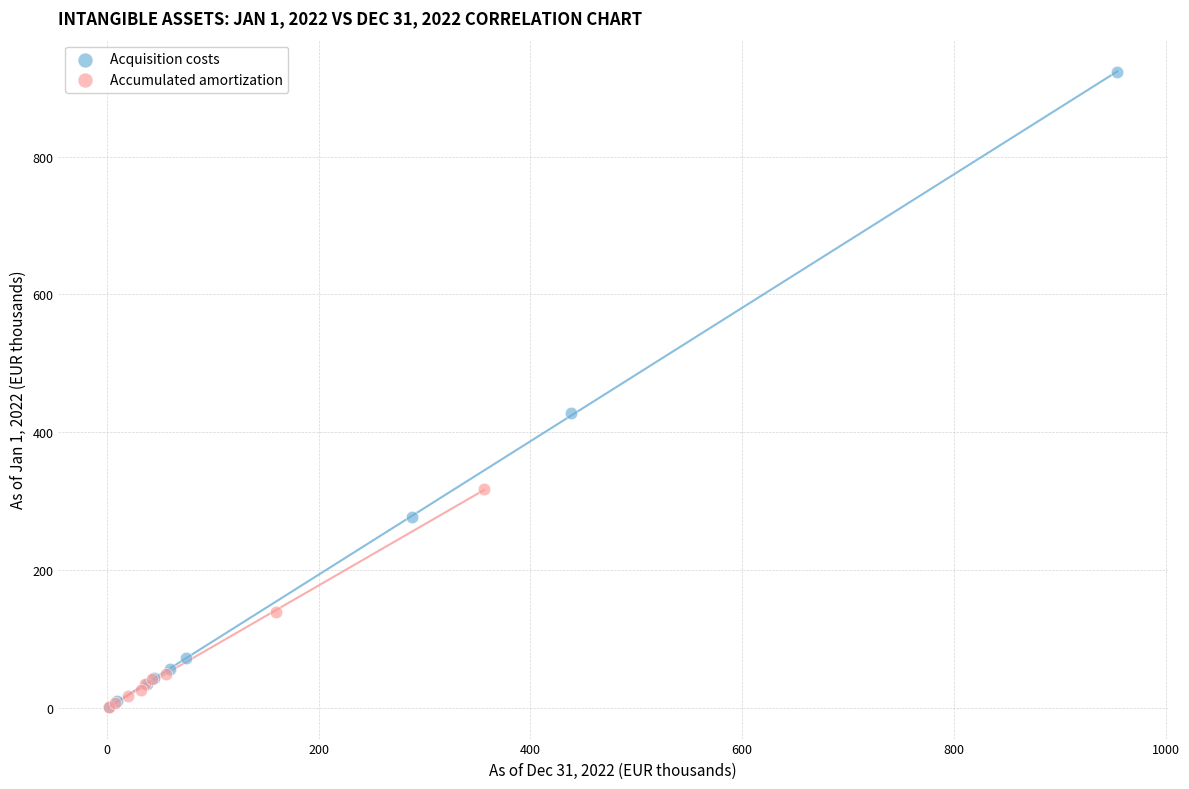

Which series has the largest Y range (max minus min)?

Acquisition costs